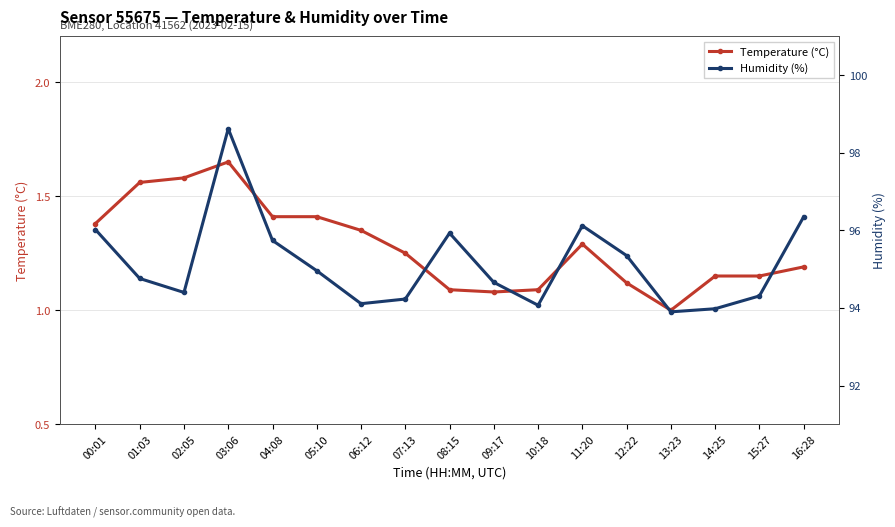

Reading right to left, list all the values displayed in this chart.

Temperature (°C): 16:28=1.2	15:27=1.1	14:25=1.1	13:23=1.0	12:22=1.1	11:20=1.3	10:18=1.1	09:17=1.1	08:15=1.1	07:13=1.2	06:12=1.4	05:10=1.4	04:08=1.4	03:06=1.6	02:05=1.6	01:03=1.6	00:01=1.4
Humidity (%): 16:28=96.3	15:27=94.3	14:25=94.0	13:23=93.9	12:22=95.3	11:20=96.1	10:18=94.1	09:17=94.7	08:15=95.9	07:13=94.2	06:12=94.1	05:10=95.0	04:08=95.7	03:06=98.6	02:05=94.4	01:03=94.8	00:01=96.0